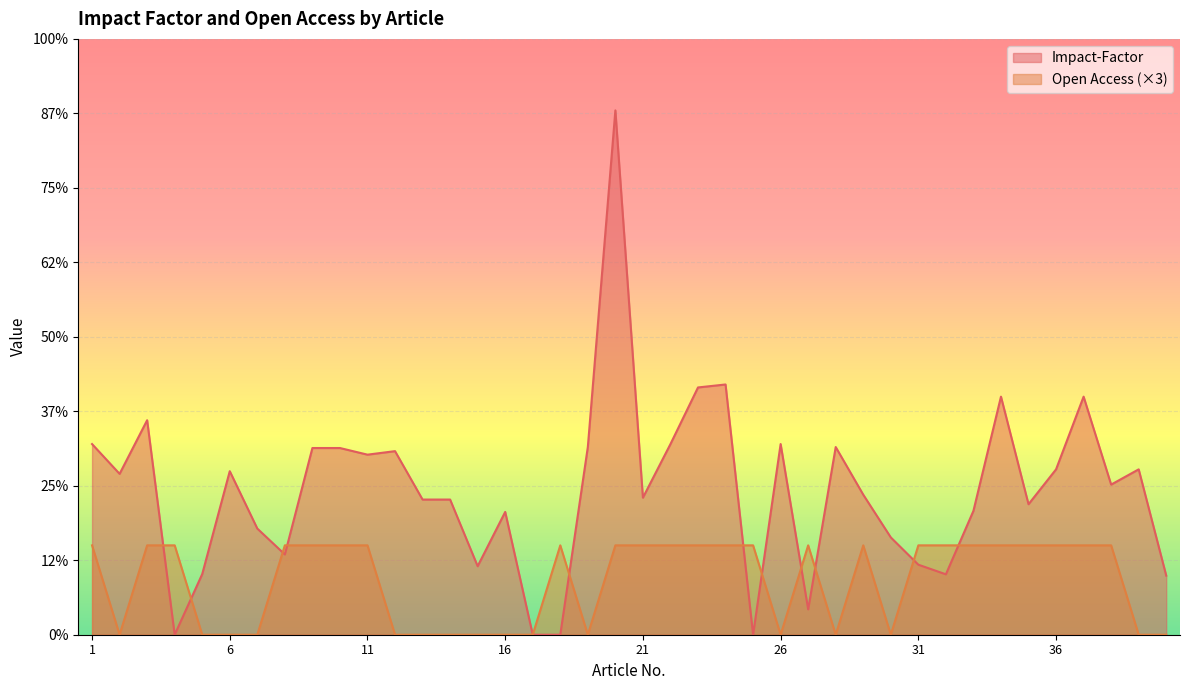

Count the number of categories in the chart.

40